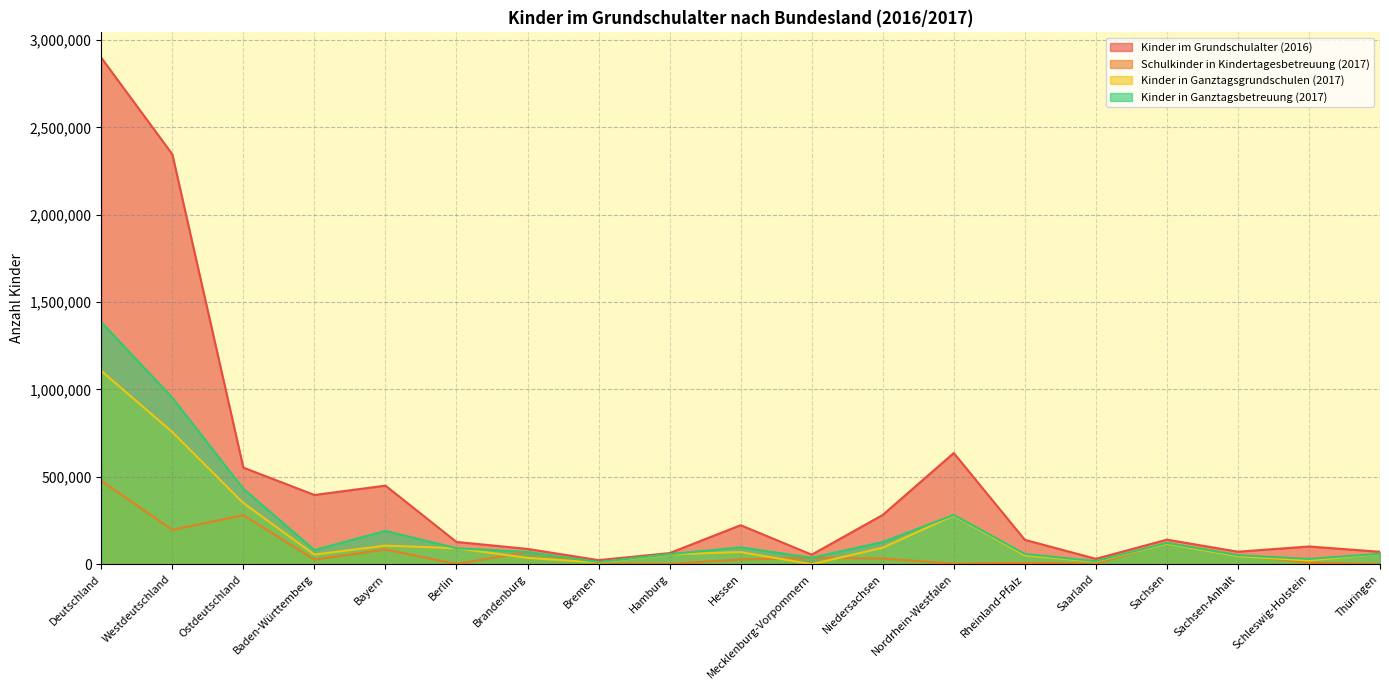

Which label corresponds to the largest value in the chart?

Deutschland